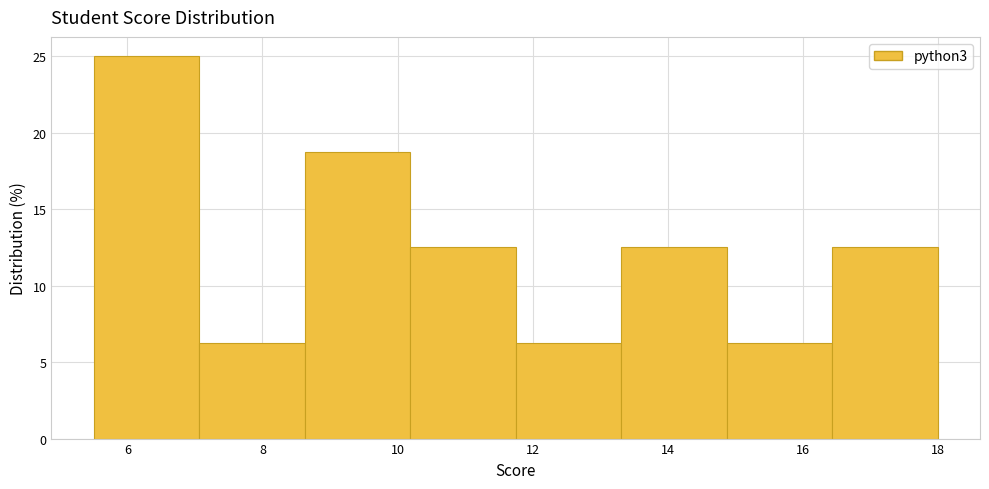

Which range on the x-axis has the tallest bar?

5.6 to 7.0